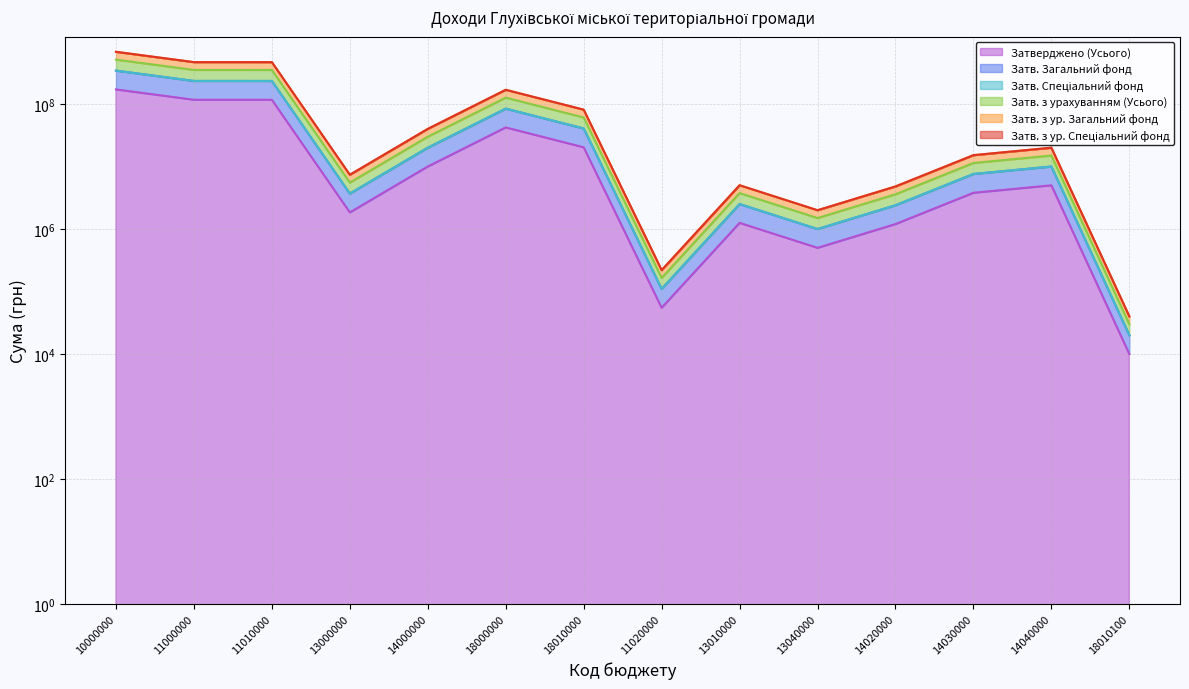

Does the chart have visible grid lines?

Yes